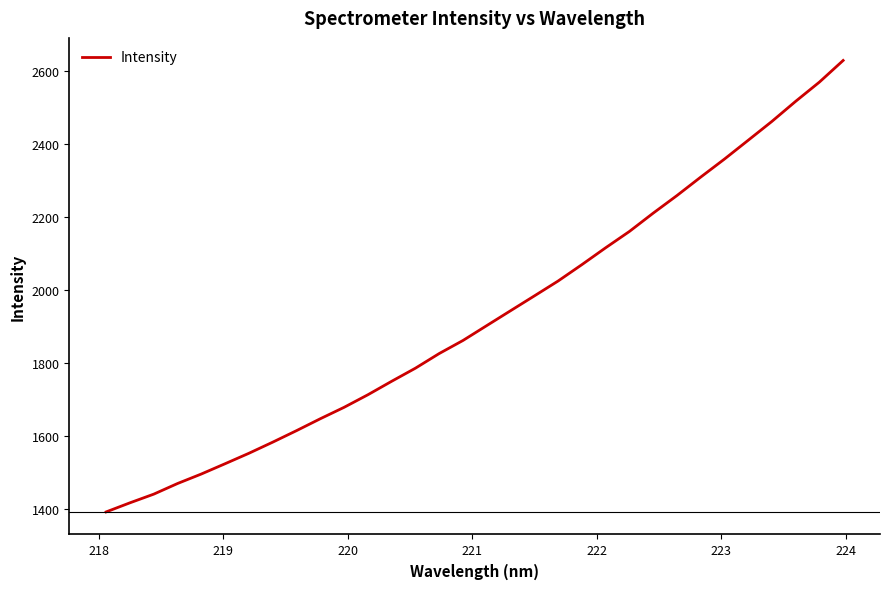

Does the chart display data point markers on the line(s)?

No